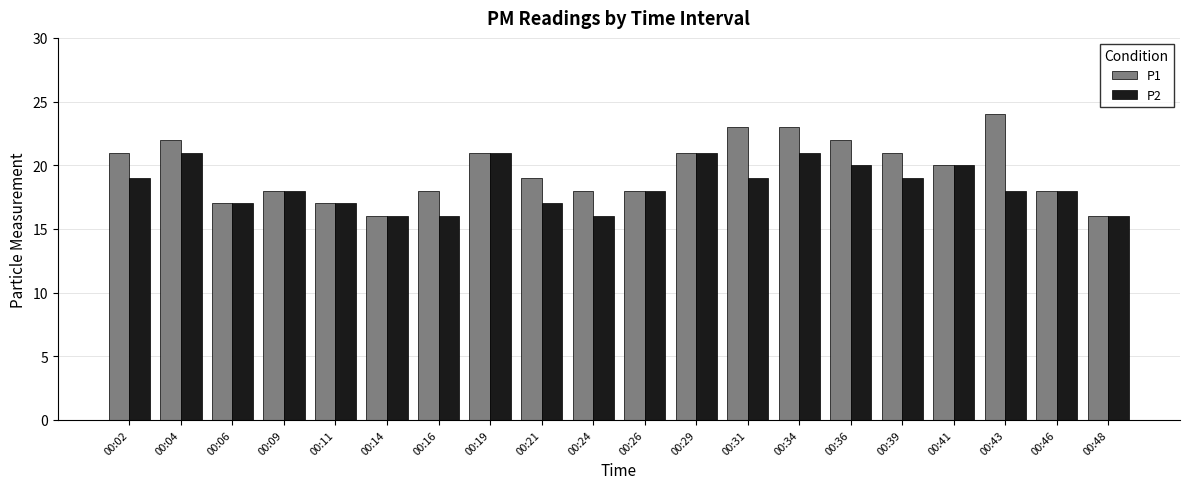

What is the difference between the P2 values at 00:39 and 00:26?

1